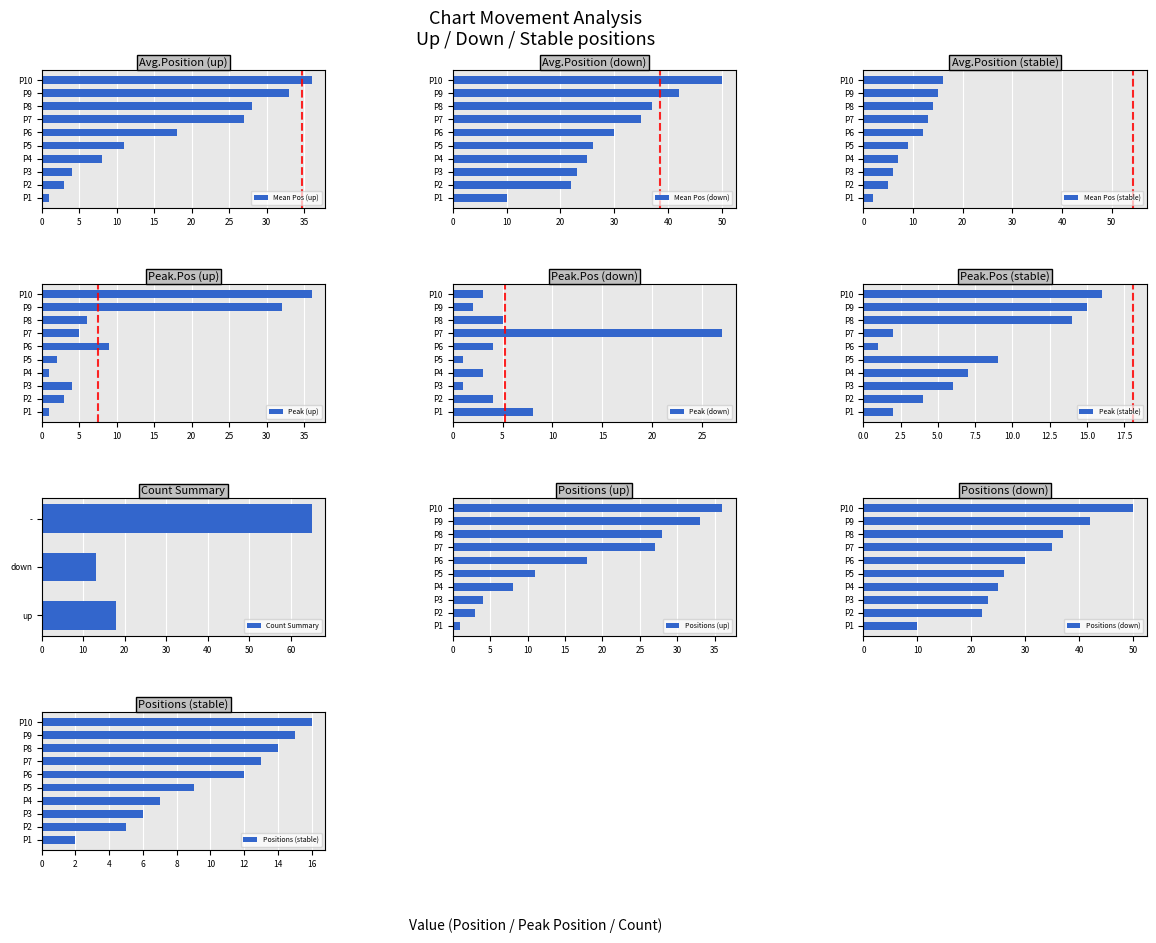

True or false: Mean Pos (up) has a value of 9 at P7.

False